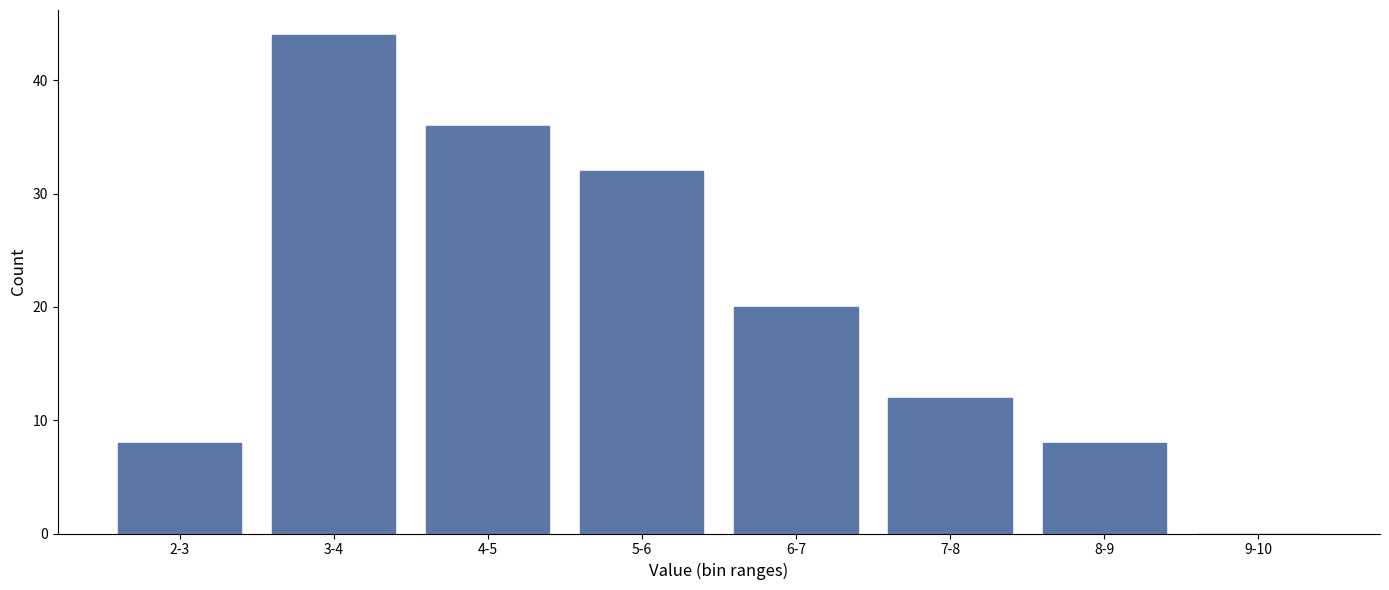

Reading left to right, extract all data points from this chart.

2-3=8	3-4=44	4-5=36	5-6=32	6-7=20	7-8=12	8-9=8	9-10=0